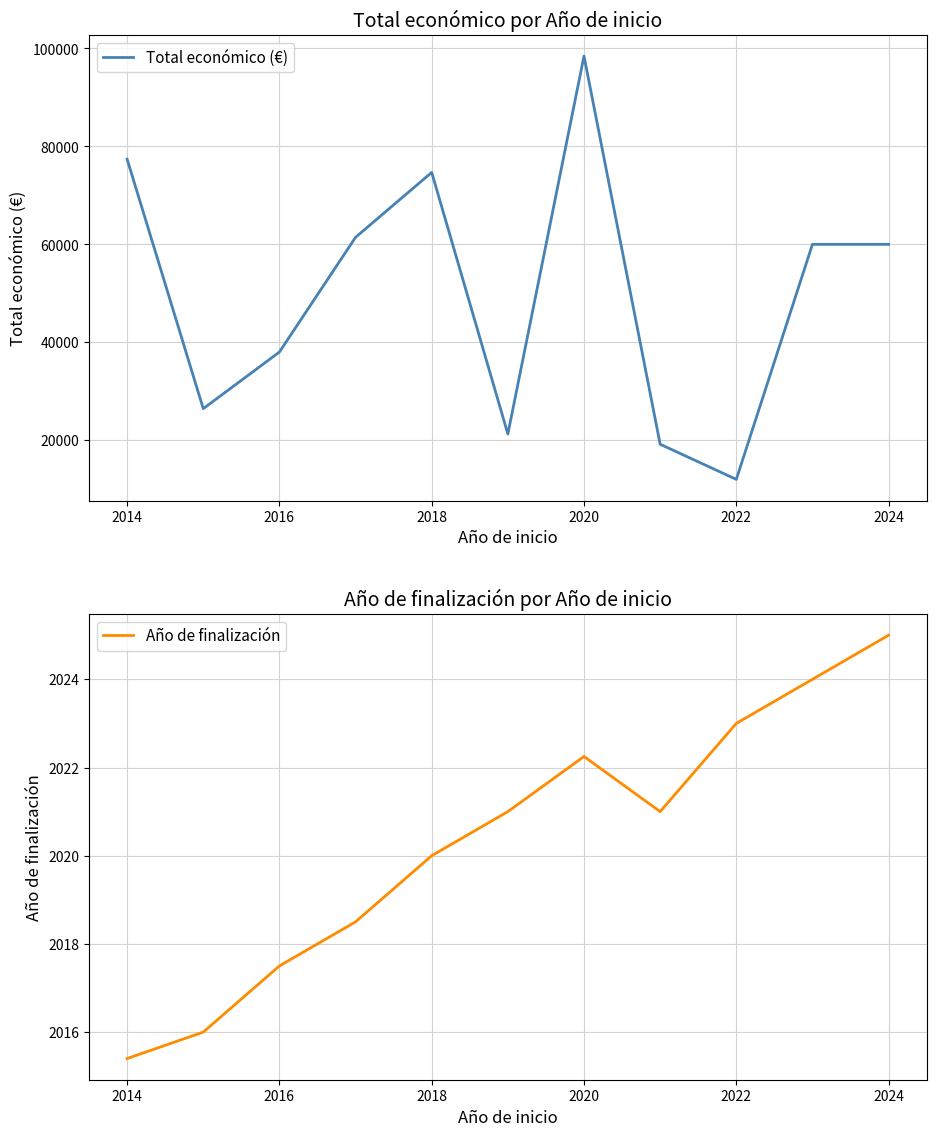

List the series in order of their overall mean, lowest first.

Año de finalización, Total económico (€)